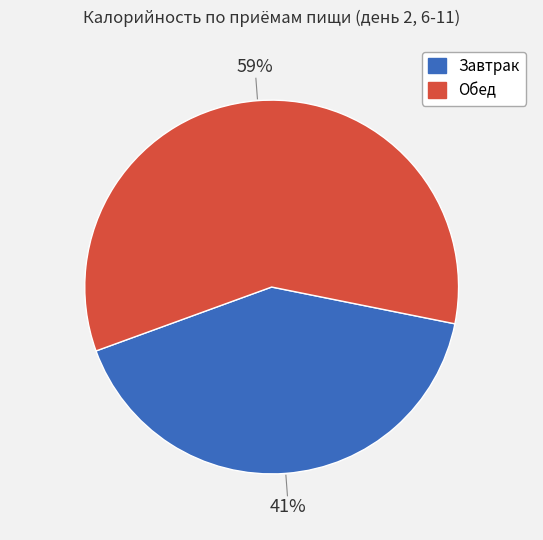

Which category has the smallest portion of the pie?

Завтрак